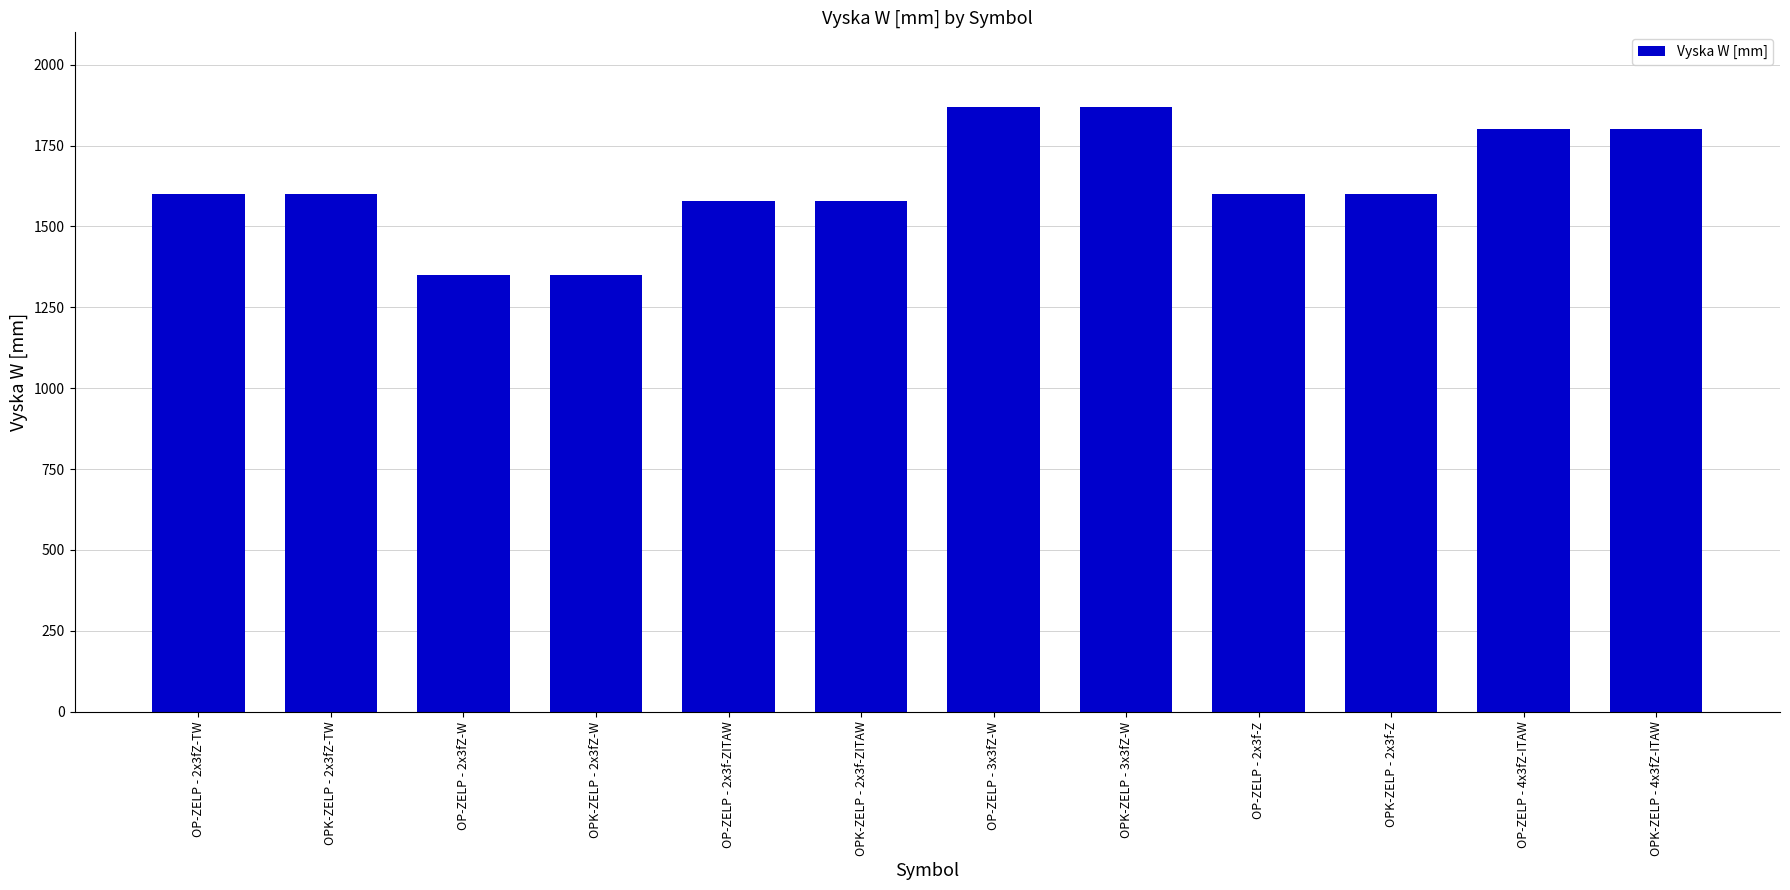

What is the difference between the maximum and minimum values?

520